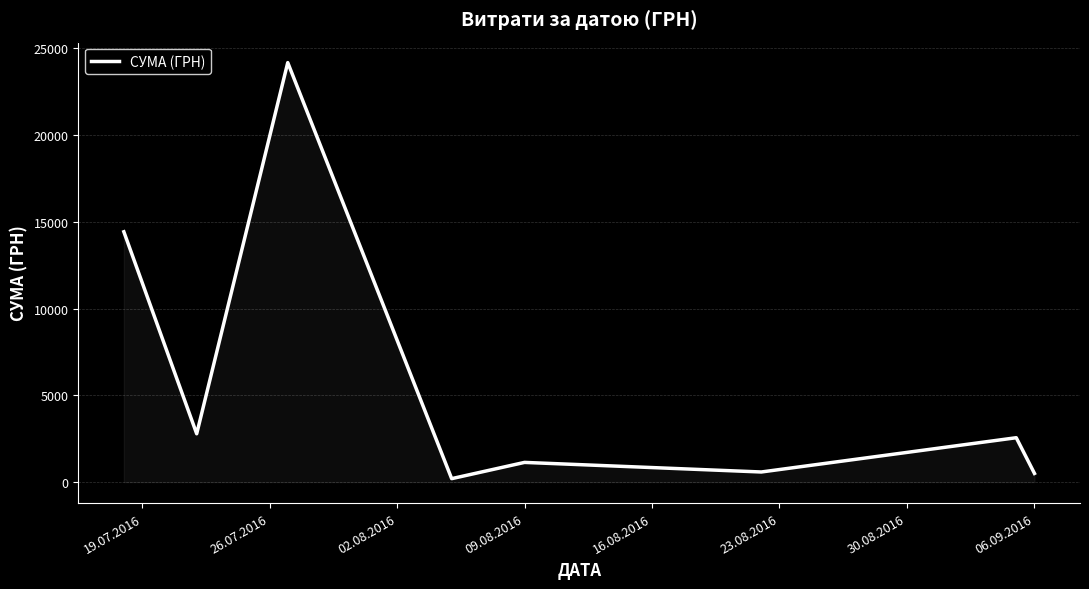

What is the maximum value shown in the chart?

24175.0